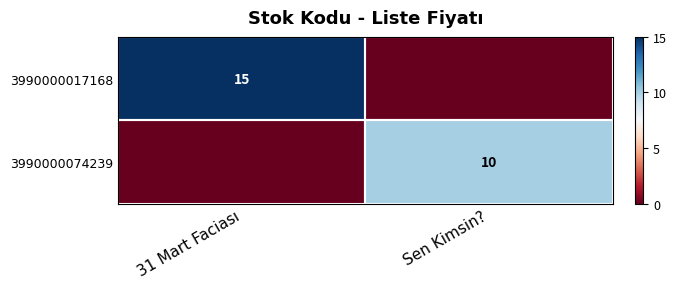

True or false: 3990000074239 has a value of 10 at Sen Kimsin?.

True